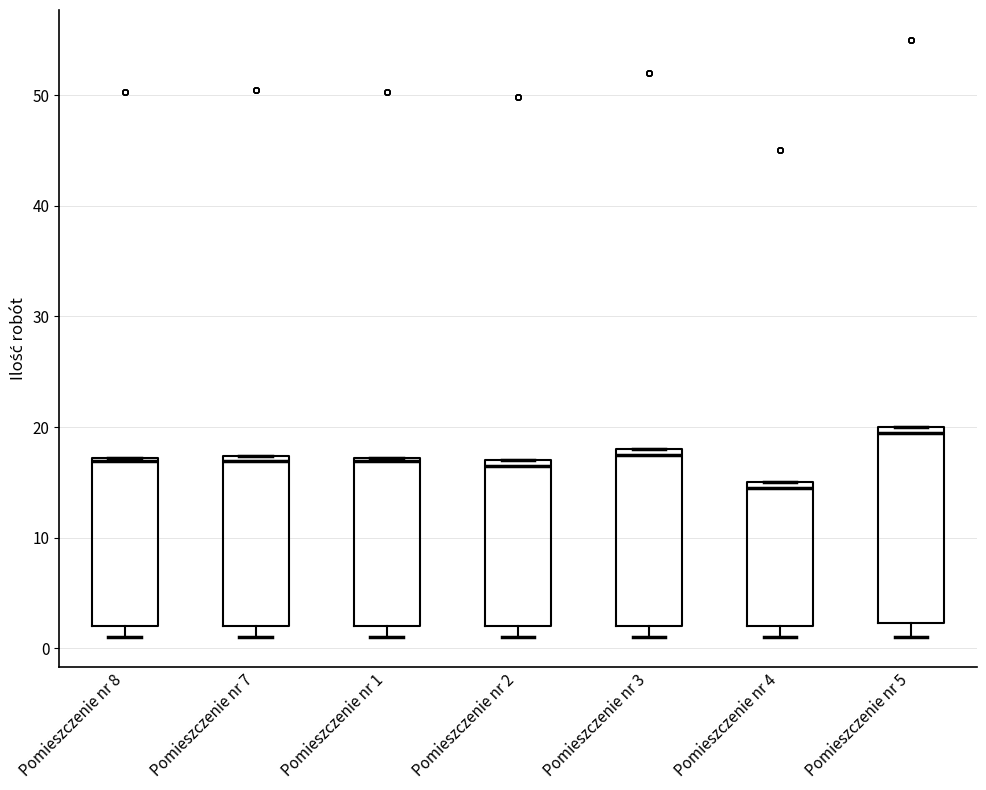

Where is the lower edge of the box for Pomieszczenie nr 2 on the y-axis? The values are not printed on the chart, so give them approximately, as read against the axis.

2